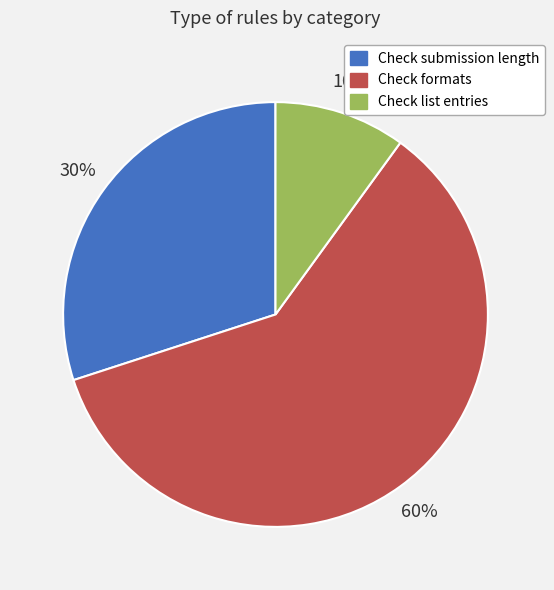

Is Check formats the majority of the pie?

Yes